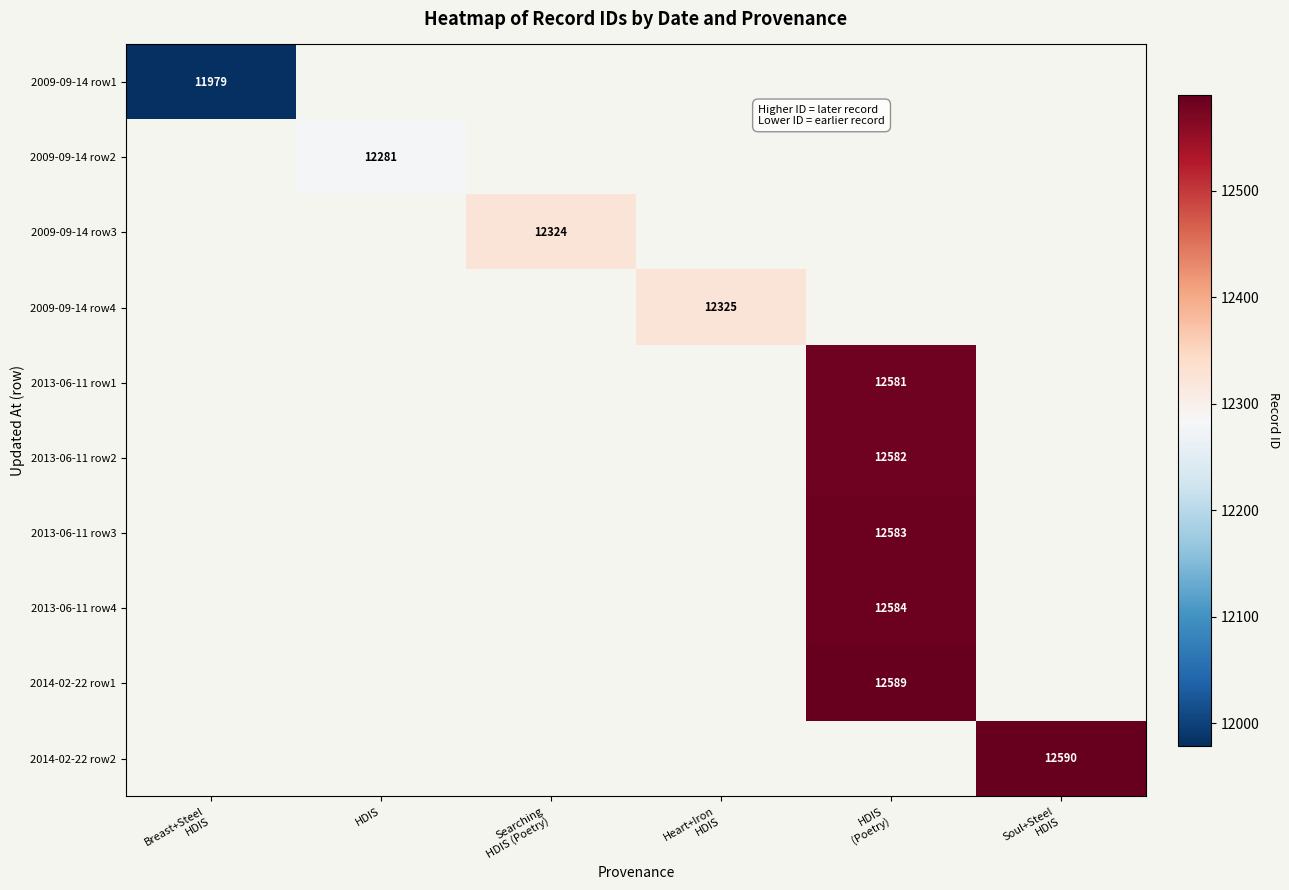

How many series are shown in this chart?

10